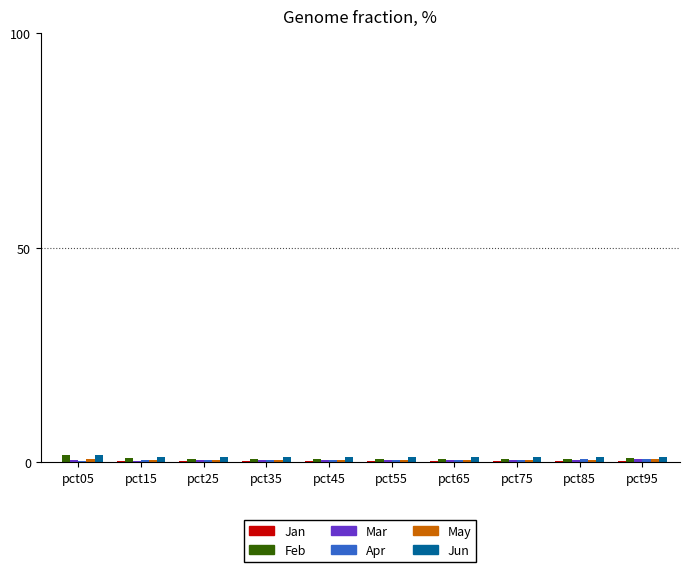

What is the sum of all Feb values?

8.0